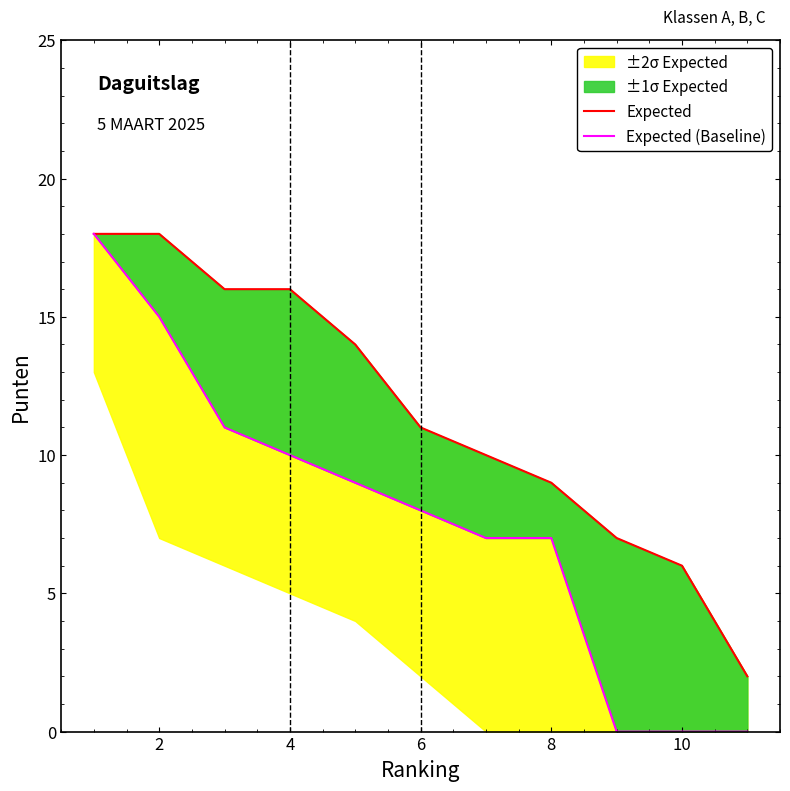

True or false: Expected and Expected (Baseline) intersect in this chart.

False